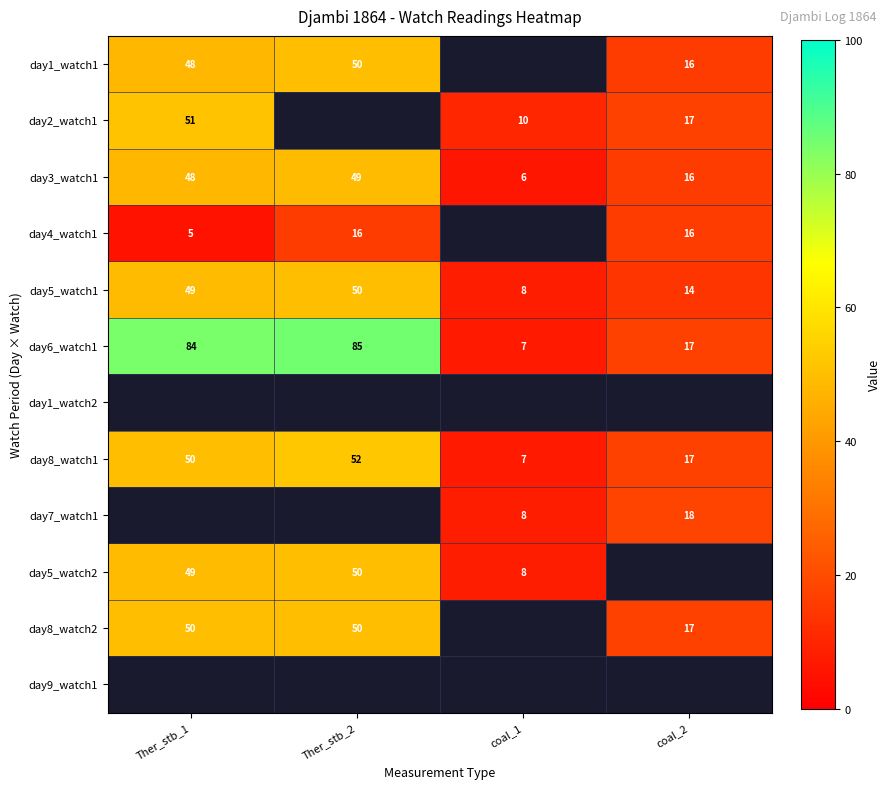

What value does the day5_watch1 series have at Ther_stb_1, to the nearest 5?

50